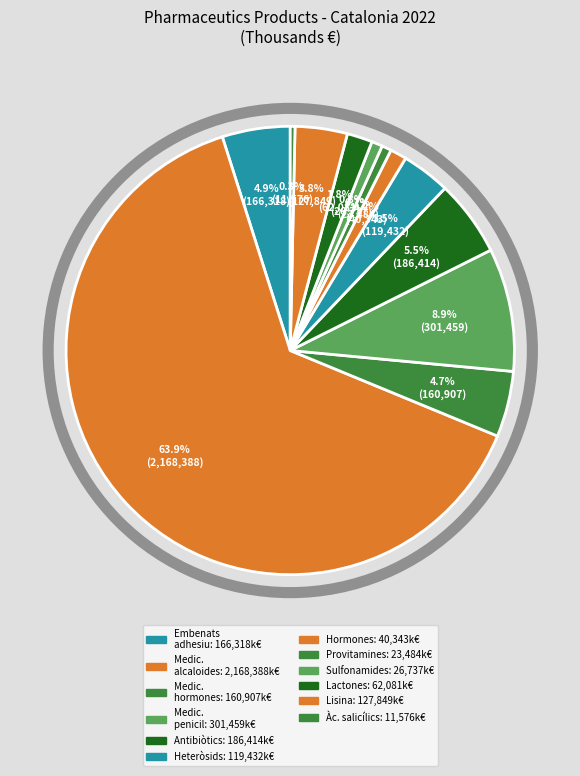

How many slices are in this pie chart?

12